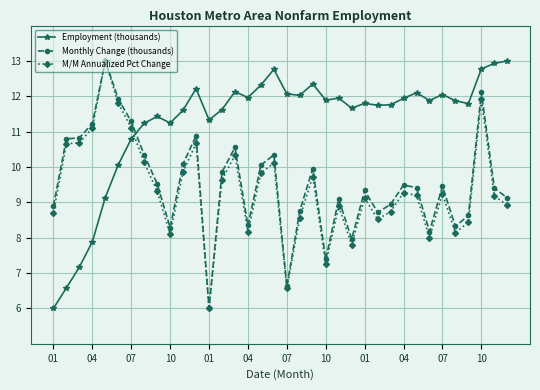

In M/M Annualized Pct Change, how many points are higher than both neighbors (excluding endpoints)?

10